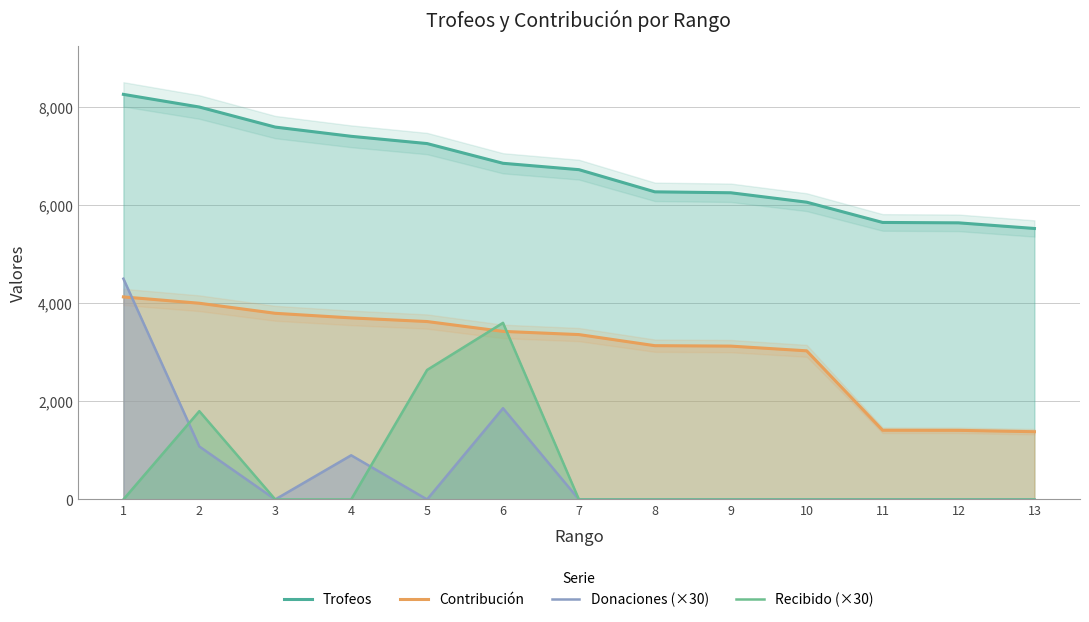

How many series are shown in this chart?

4